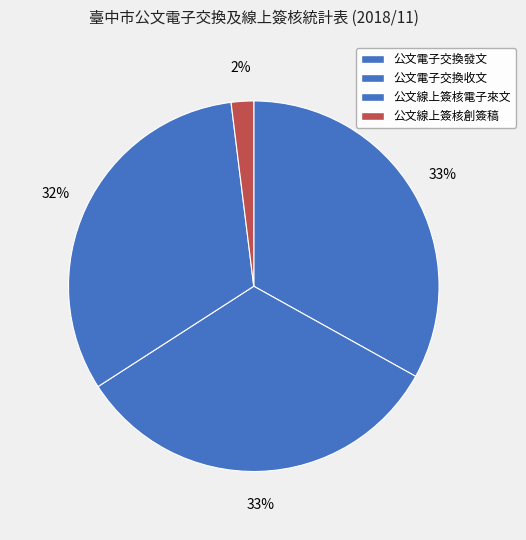

The 公文電子交換發文 slice represents 26% of the pie. True or false?

False